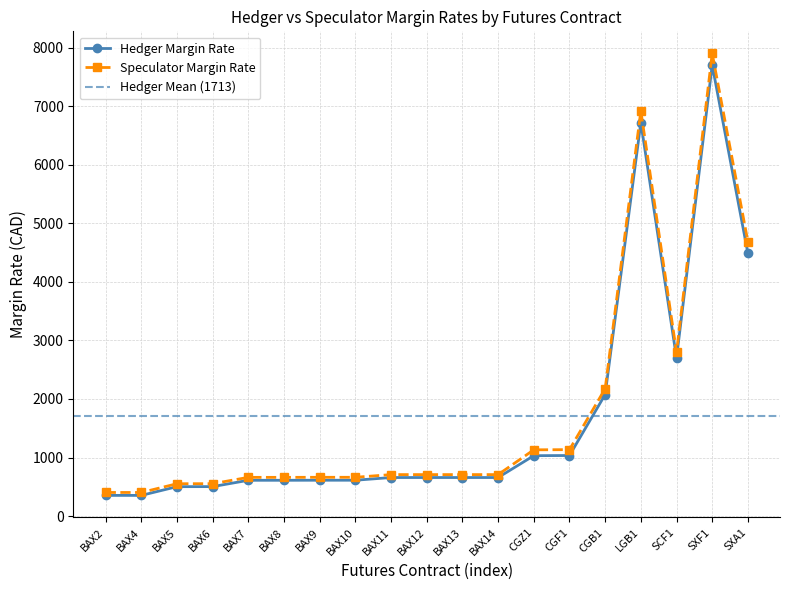

What is the difference between the maximum and minimum values in the Speculator Margin Rate series?

7495